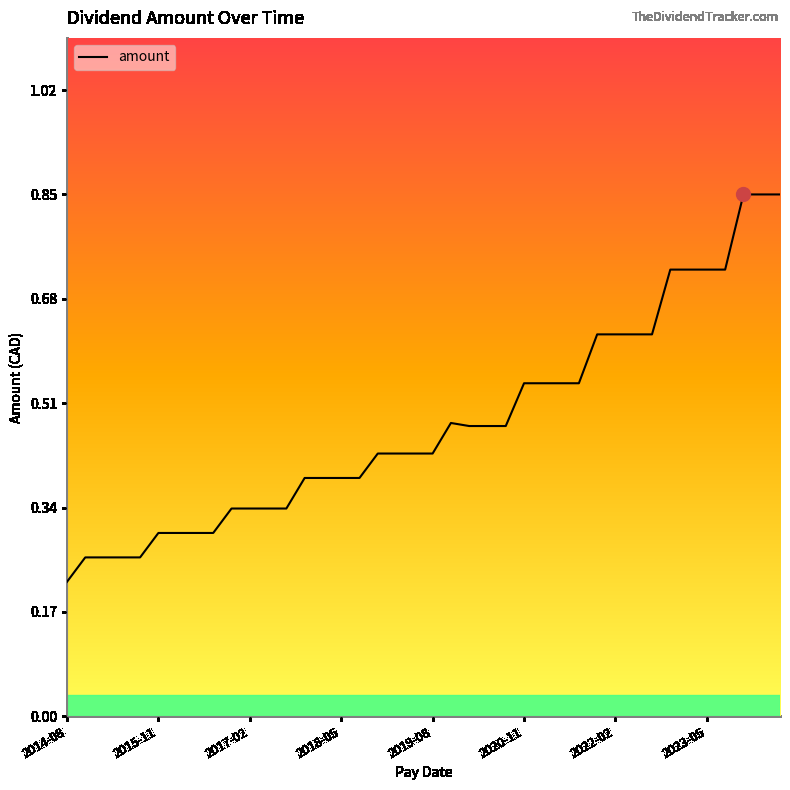

The value at 2014-08 is 0.3. True or false?

False